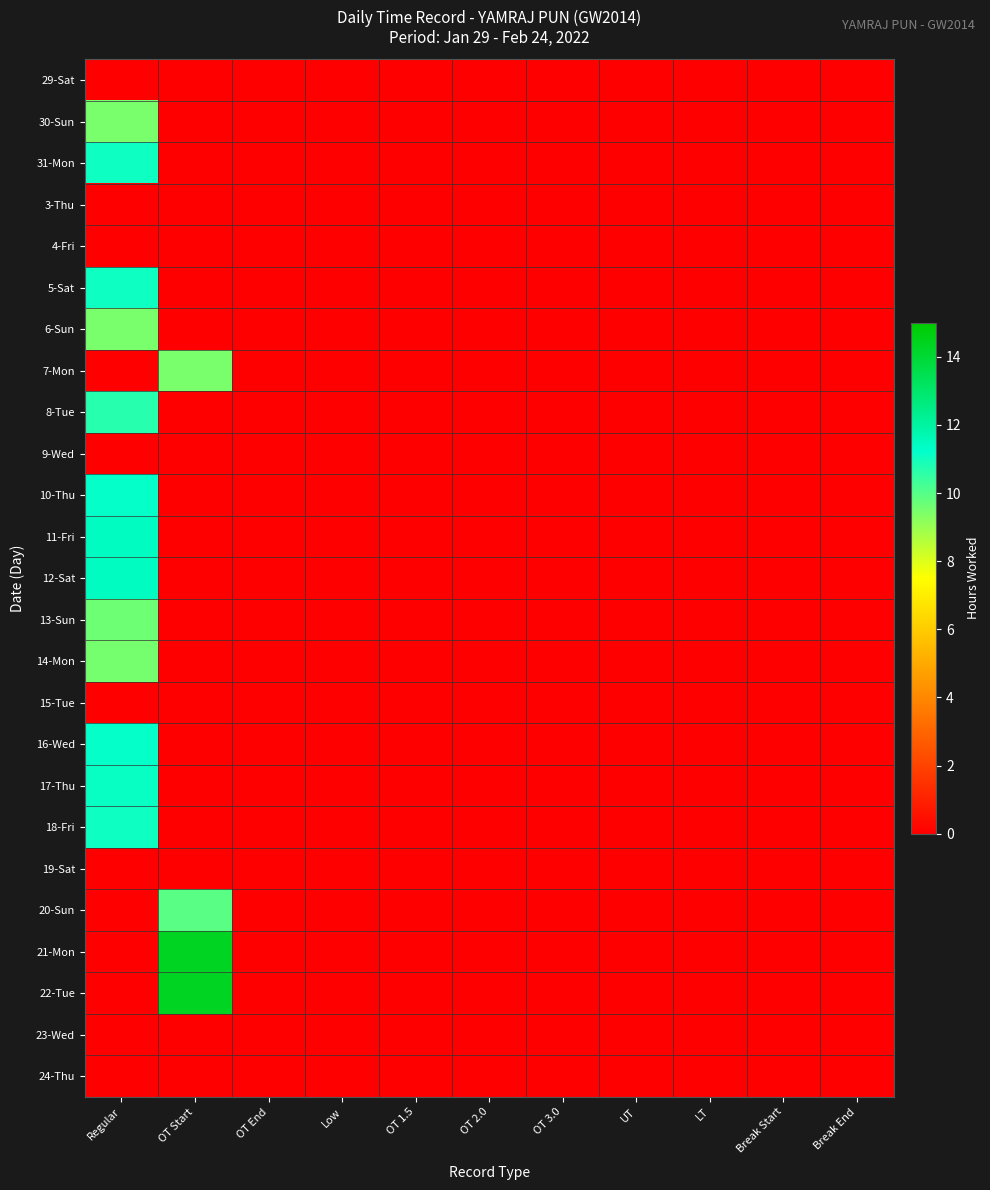

List the series in order of their peak value, highest first.

21-Mon, 22-Tue, 11-Fri, 12-Sat, 10-Thu, 16-Wed, 17-Thu, 31-Mon, 5-Sat, 18-Fri, 8-Tue, 20-Sun, 13-Sun, 14-Mon, 30-Sun, 7-Mon, 6-Sun, 29-Sat, 3-Thu, 4-Fri, 9-Wed, 15-Tue, 19-Sat, 23-Wed, 24-Thu